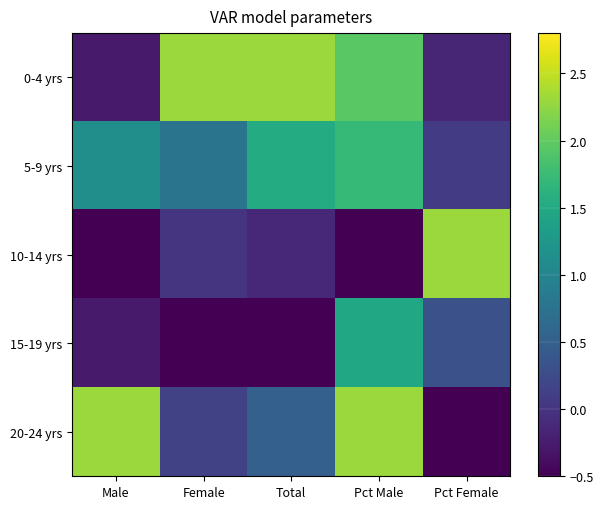

What is the spread (max minus min) of values at Pct Female?

2.8